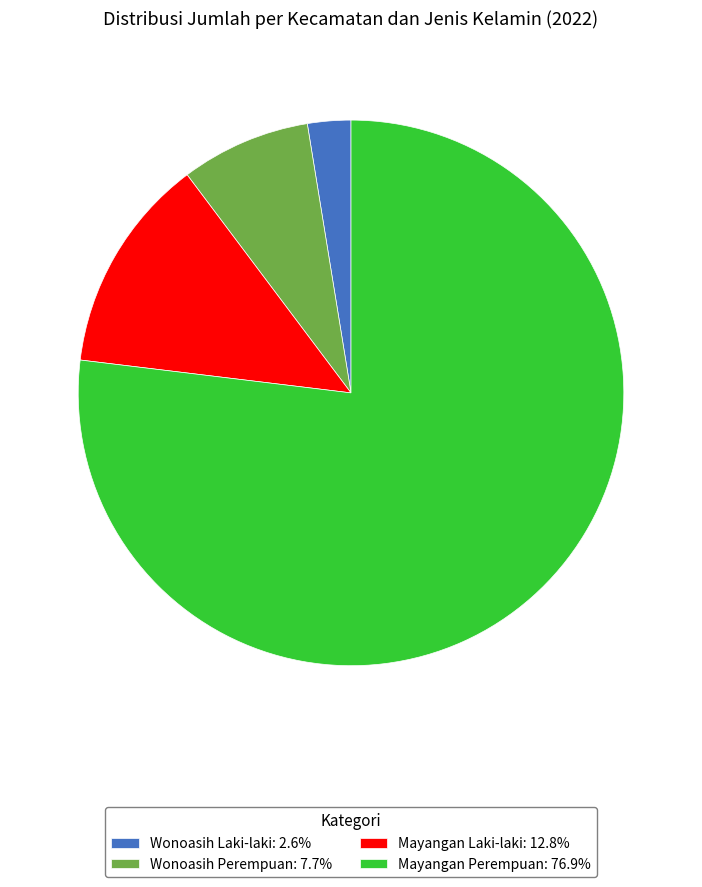

How many segments does this pie chart have?

4